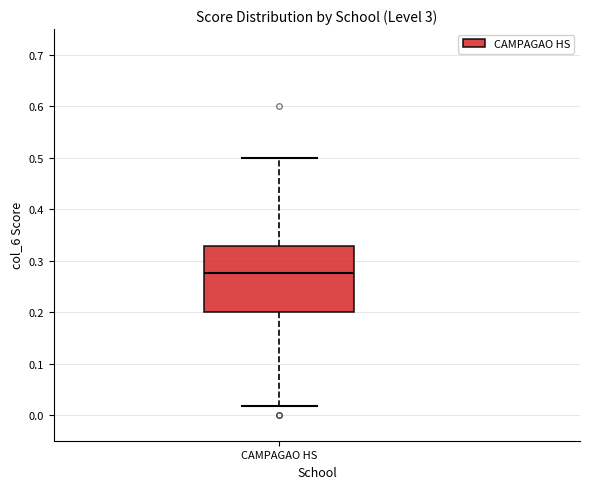

Where does the median line of the box for CAMPAGAO HS sit on the y-axis? The values are not printed on the chart, so give them approximately, as read against the axis.

0.28